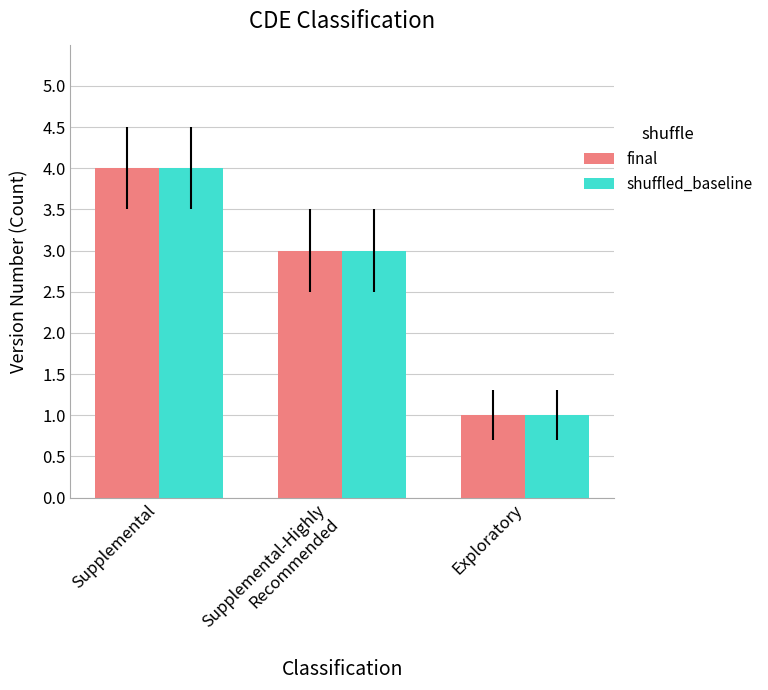

What is the difference between the maximum and second lowest values in the shuffled_baseline series?

1